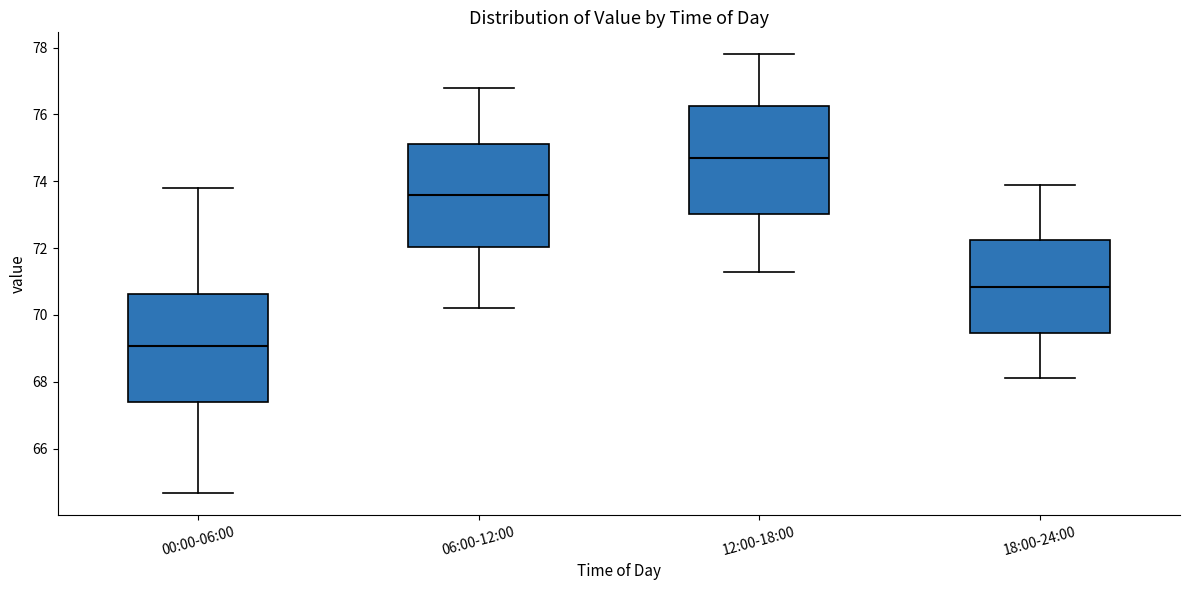

Reading left to right, read every box against the y-axis: the position of its median line, the range the box covers, and the ends of its whiskers. The values are not printed on the chart, so give them approximately, as read against the axis.

00:00-06:00: median 69.0, box 67.4 to 70.6, whiskers 64.6 to 73.8
06:00-12:00: median 73.6, box 72.0 to 75.2, whiskers 70.2 to 76.8
12:00-18:00: median 74.8, box 73.0 to 76.2, whiskers 71.4 to 77.8
18:00-24:00: median 70.8, box 69.4 to 72.2, whiskers 68.2 to 74.0